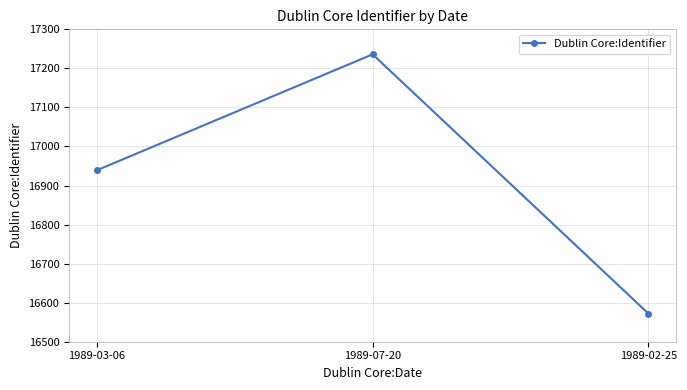

What is the greatest value displayed?

17236